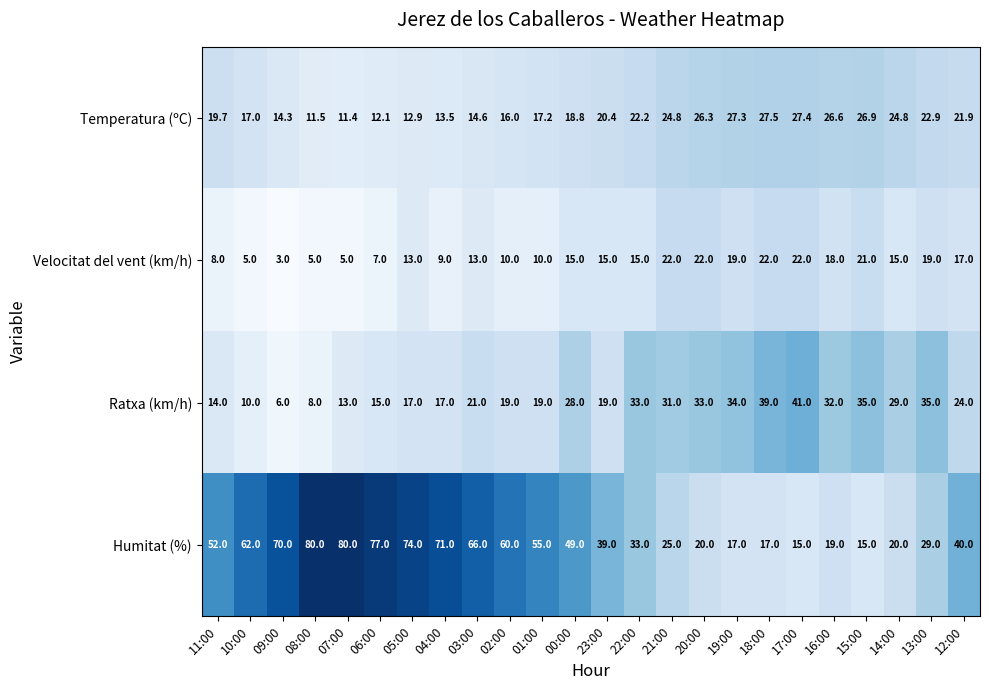

What is the average value of the Temperatura (ºC) series?

19.9